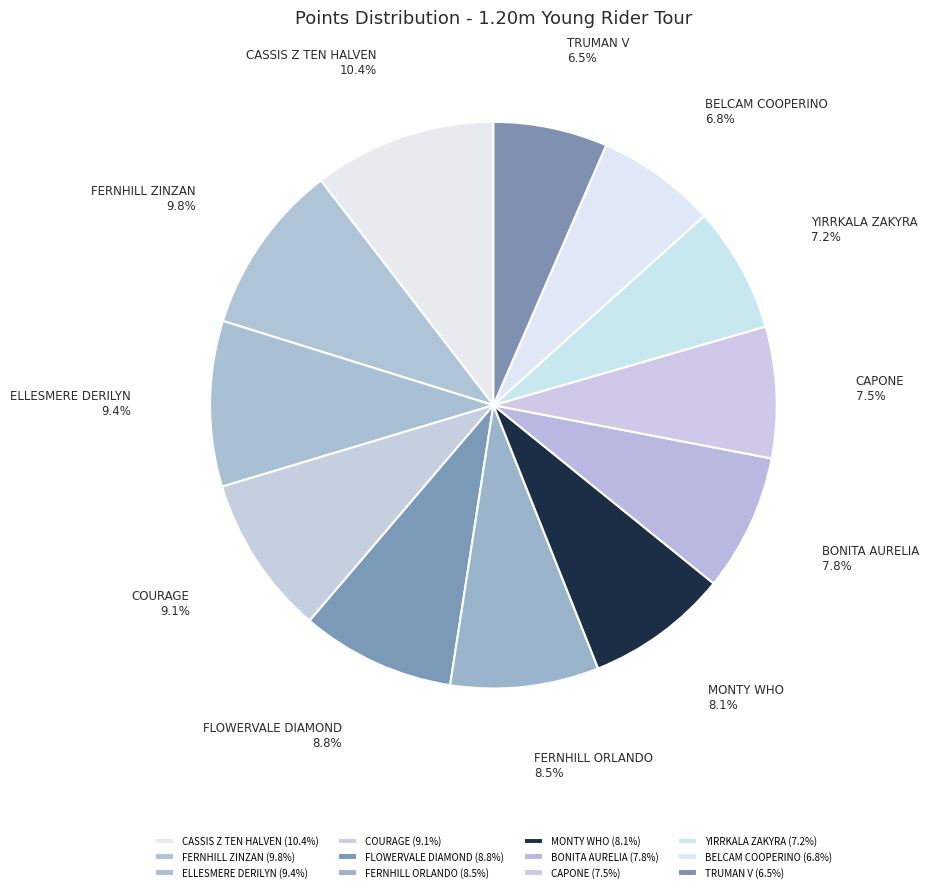

What is the ratio of the value at TRUMAN V to the value at FERNHILL ORLANDO?

0.8